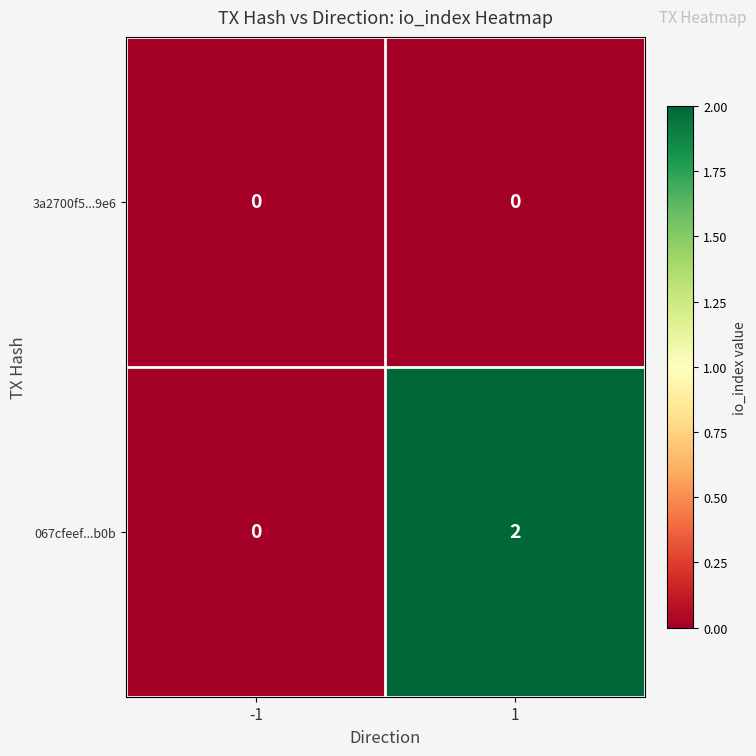

Which series has the largest range (max minus min)?

067cfeef...b0b